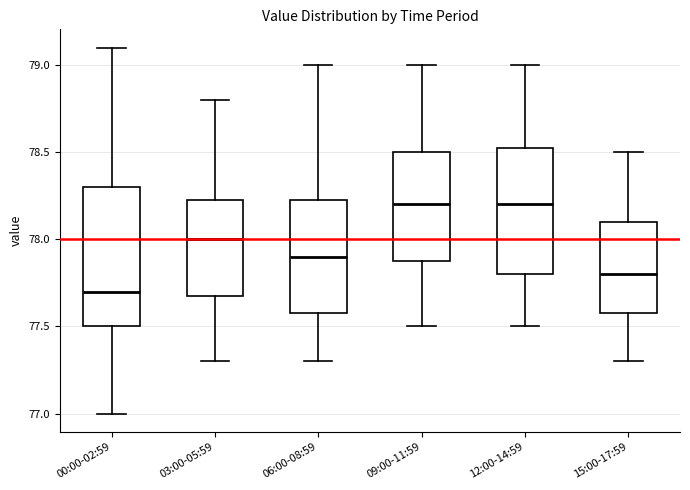

Reading left to right, transcribe this box plot: for each box, give where its median line is, the range the box spans, and where its two whiskers end, as read against the y-axis. The values are not printed on the chart, so give them approximately, as read against the axis.

00:00-02:59: median 77.70, box 77.50 to 78.30, whiskers 77.00 to 79.10
03:00-05:59: median 78.00, box 77.70 to 78.25, whiskers 77.30 to 78.80
06:00-08:59: median 77.90, box 77.60 to 78.25, whiskers 77.30 to 79.00
09:00-11:59: median 78.20, box 77.90 to 78.50, whiskers 77.50 to 79.00
12:00-14:59: median 78.20, box 77.80 to 78.55, whiskers 77.50 to 79.00
15:00-17:59: median 77.80, box 77.60 to 78.10, whiskers 77.30 to 78.50